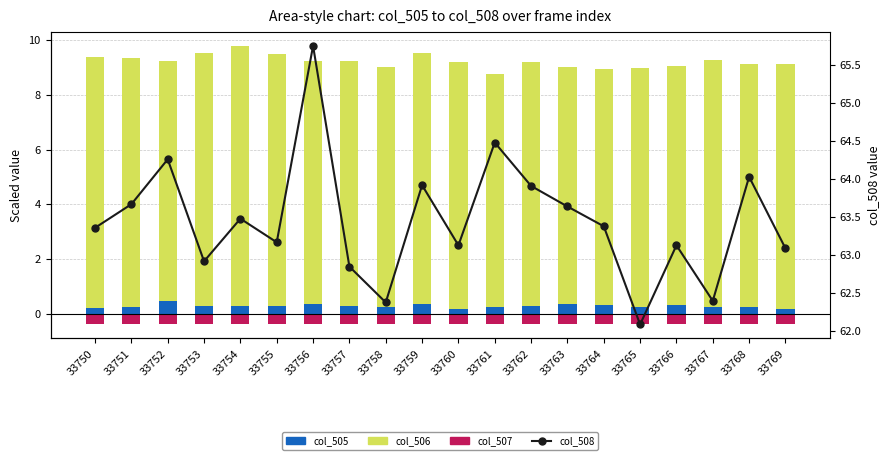

Are the bars horizontal?

No